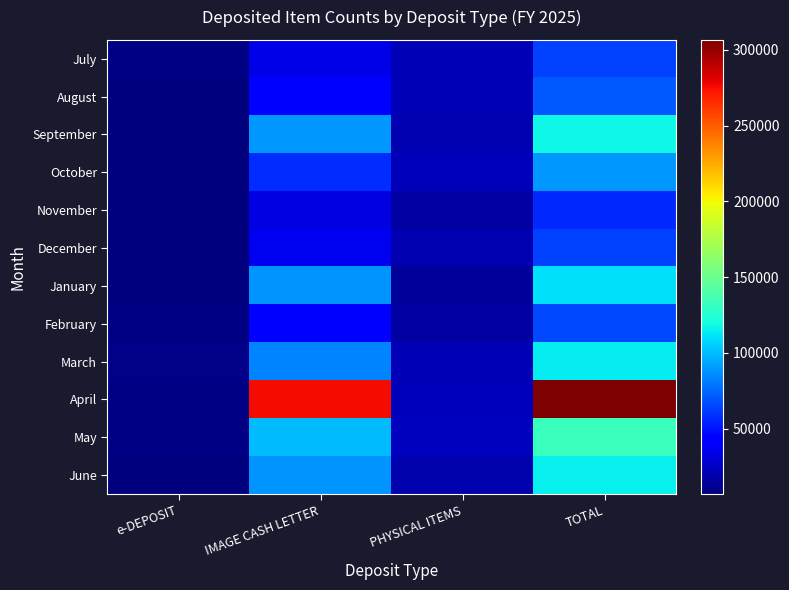

What is the difference between the highest and lowest values at IMAGE CASH LETTER?

242484